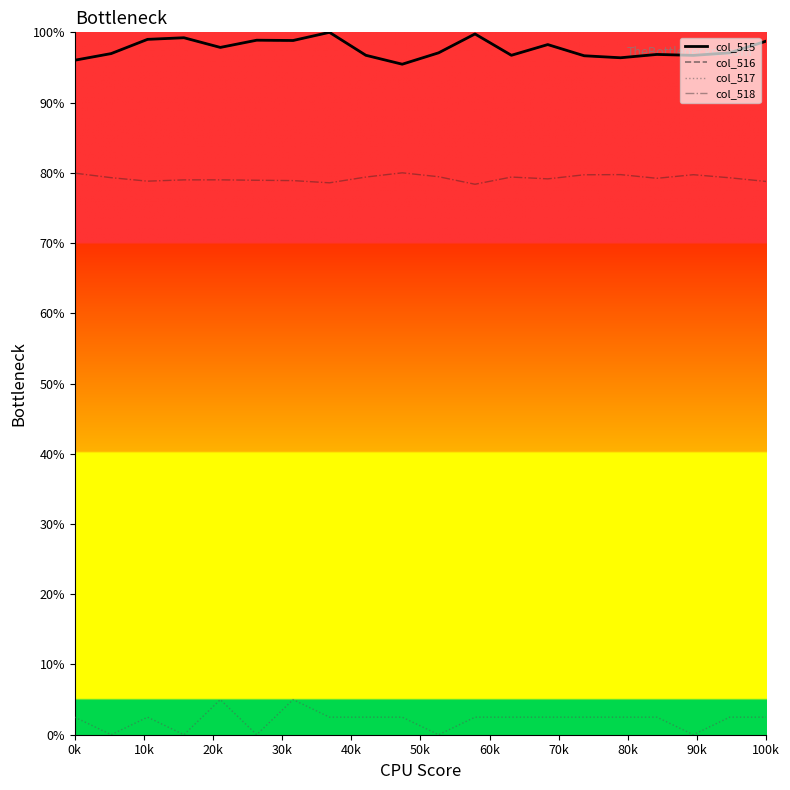

True or false: col_516 and col_517 intersect in this chart.

False